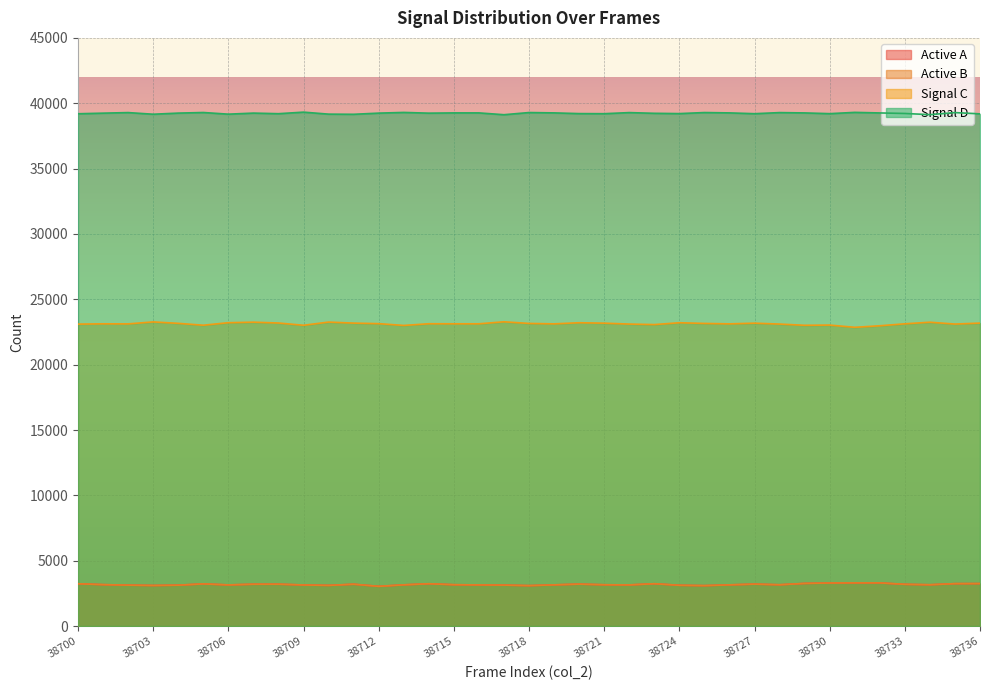

True or false: col_519 and col_515 cross at least once.

False